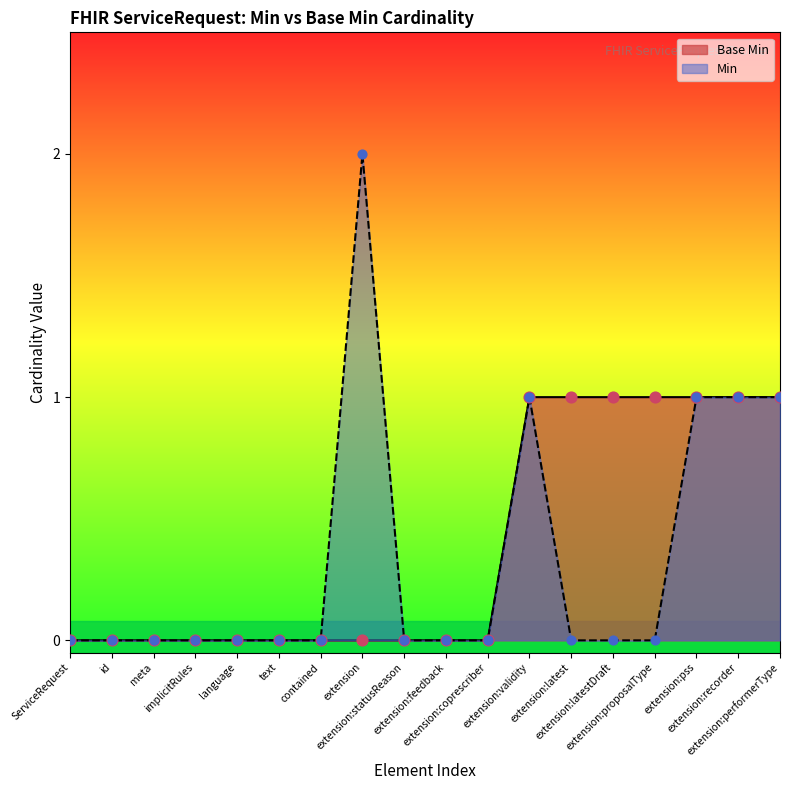

At how many categories does at least one series exceed 1?

1